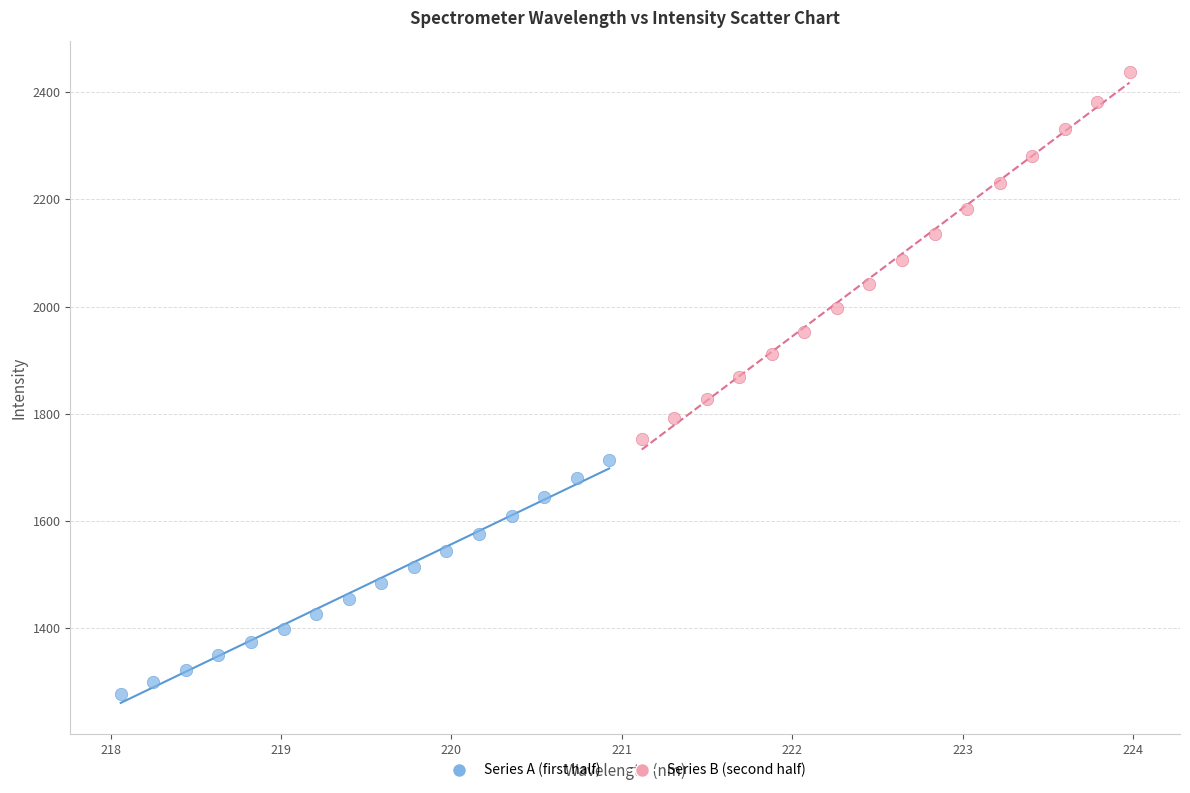

Which series contains the lowest Y value?

Series A (first half)